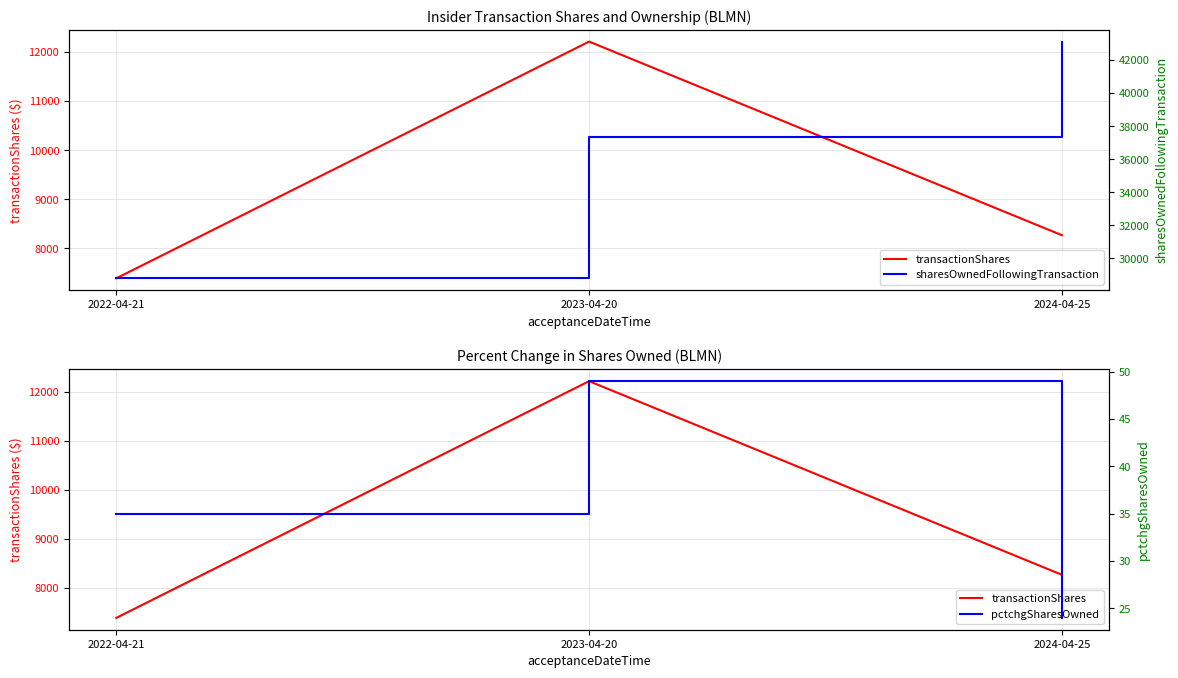

Is it true that pctchgSharesOwned equals 35 at 2022-04-21?

True